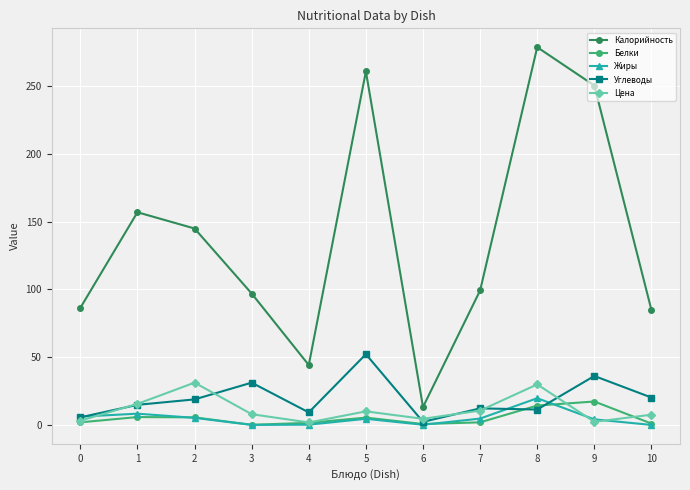

What is the sum of all Углеводы values?

214.1